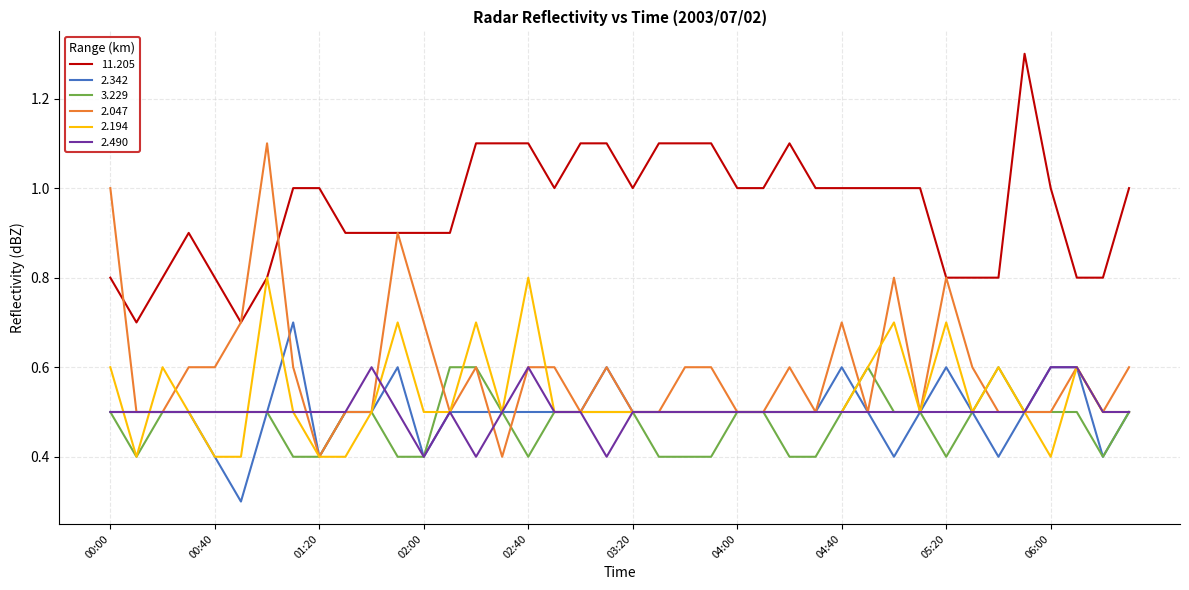

Count the 2.490 values in the range 0 to 1.

40